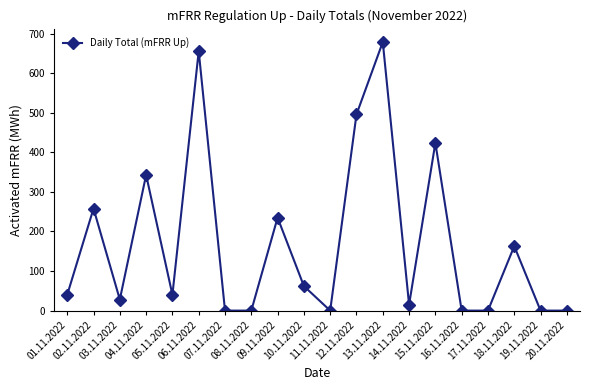

What is the average value?

172